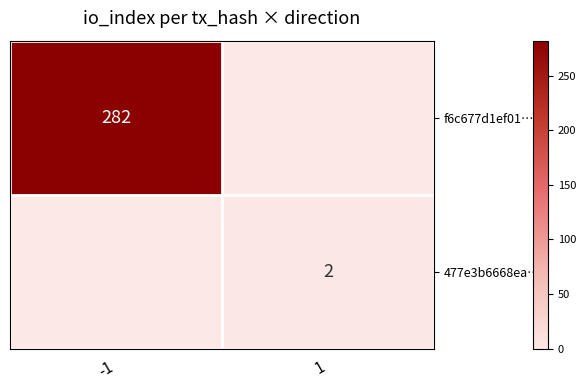

The f6c677d1ef01… series shows 282 at -1. True or false?

True